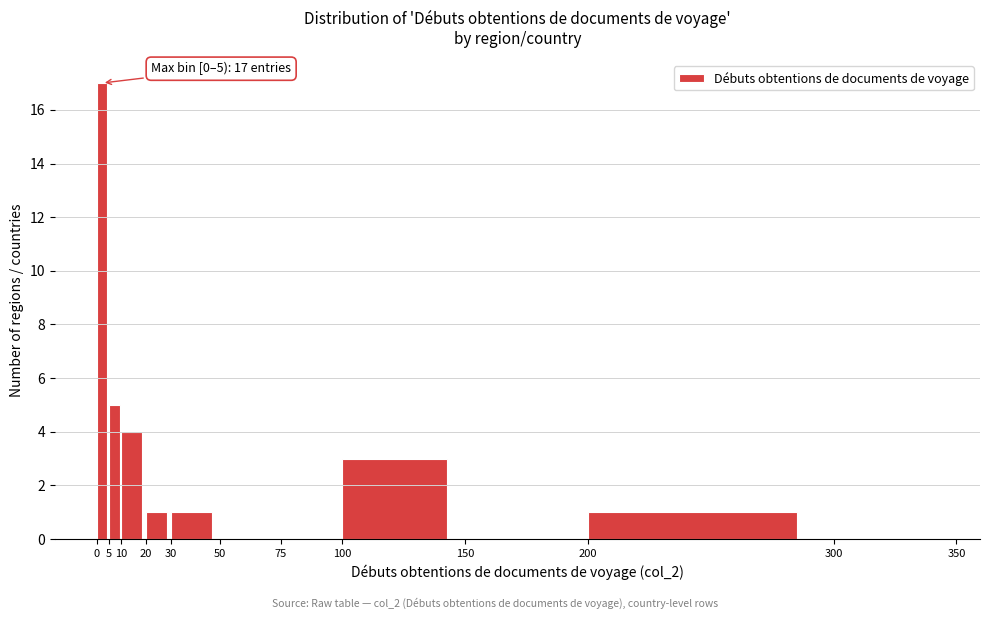

Over which range of the x-axis is the bar tallest?

0 to 5